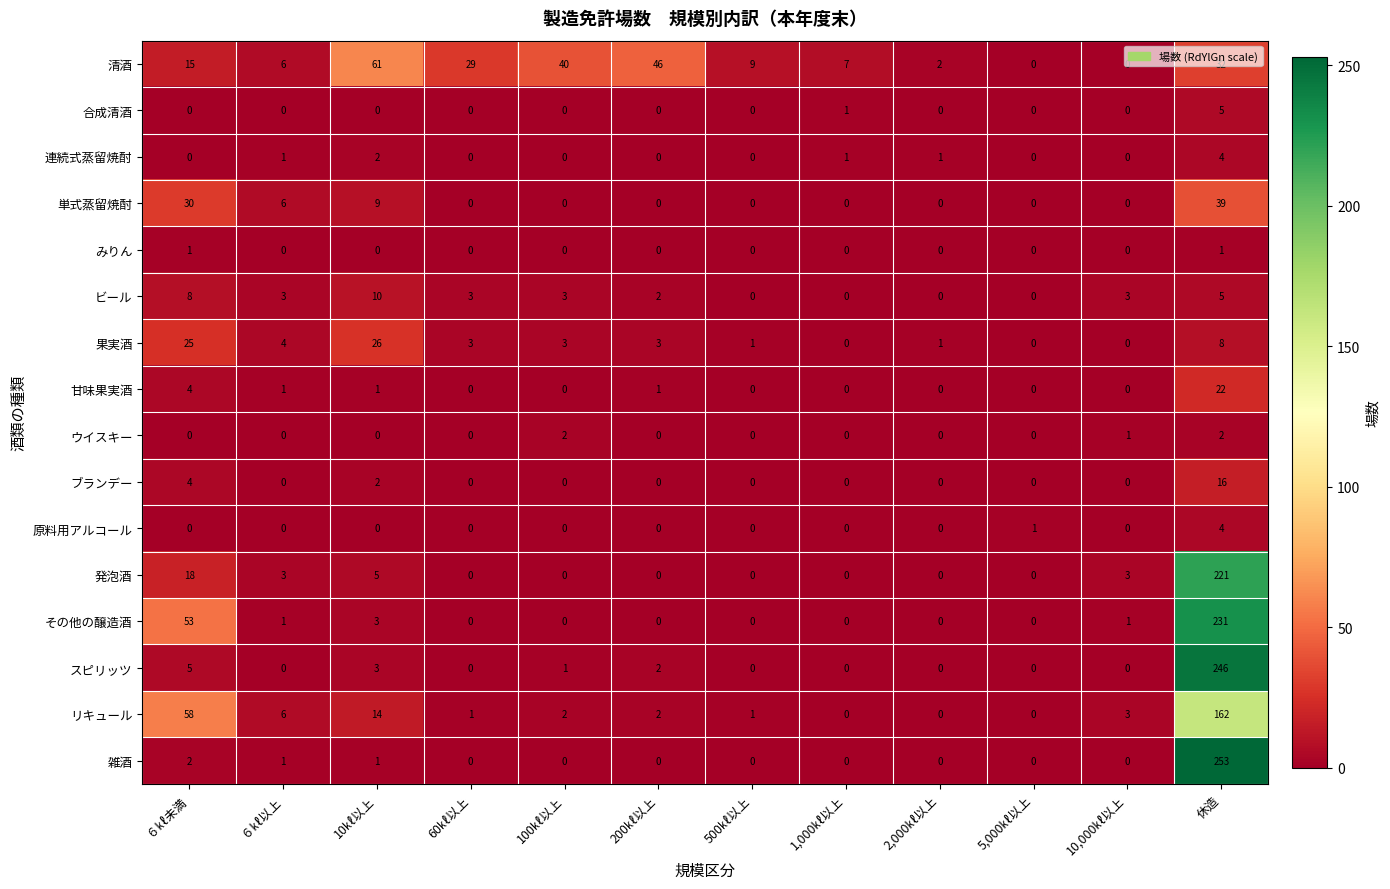

What is the spread (max minus min) of values at 200㎘以上?

46